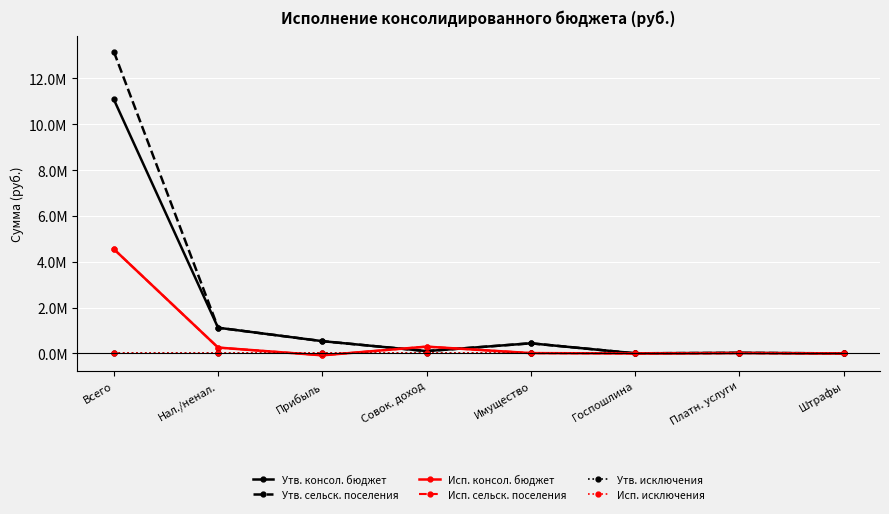

Is this an area chart (filled region under the line)?

No